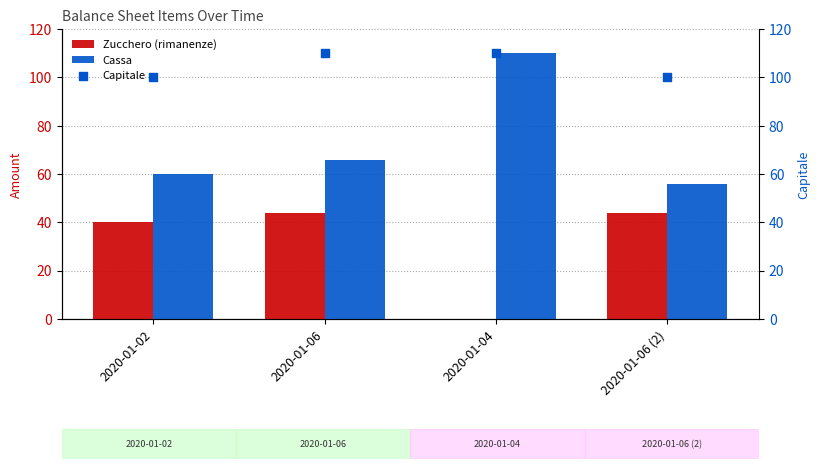

Which series has the largest Y range (max minus min)?

Cassa